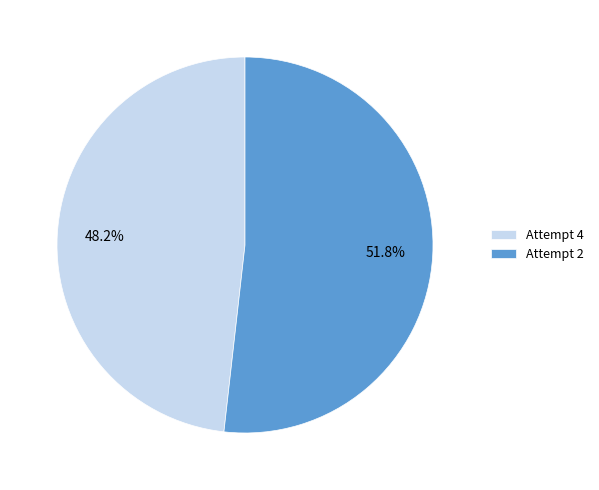

The Attempt 2 slice represents 65% of the pie. True or false?

False